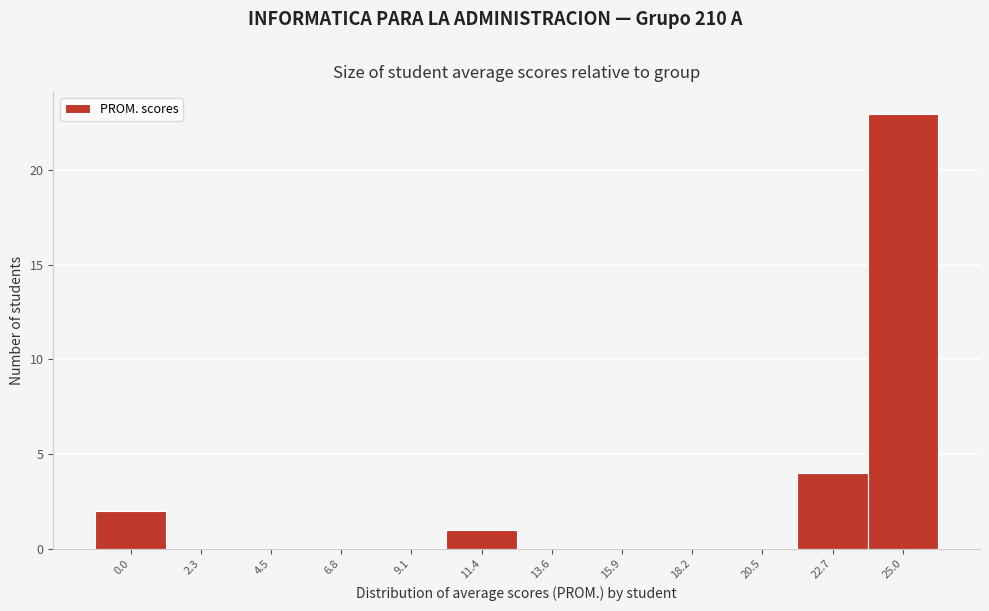

Reading right to left, list all the values displayed in this chart.

25.0=23	22.7=4	20.5=0	18.2=0	15.9=0	13.6=0	11.4=1	9.1=0	6.8=0	4.5=0	2.3=0	0.0=2